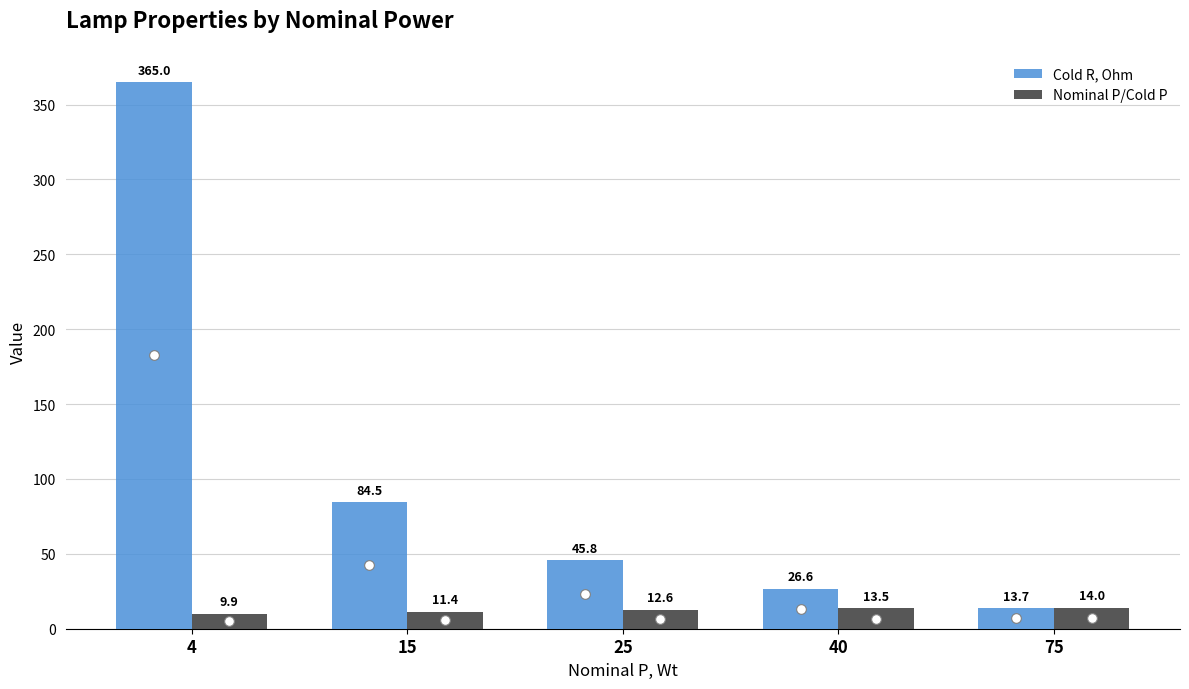

The Nominal P/Cold P series shows 12.6 at 25. True or false?

True